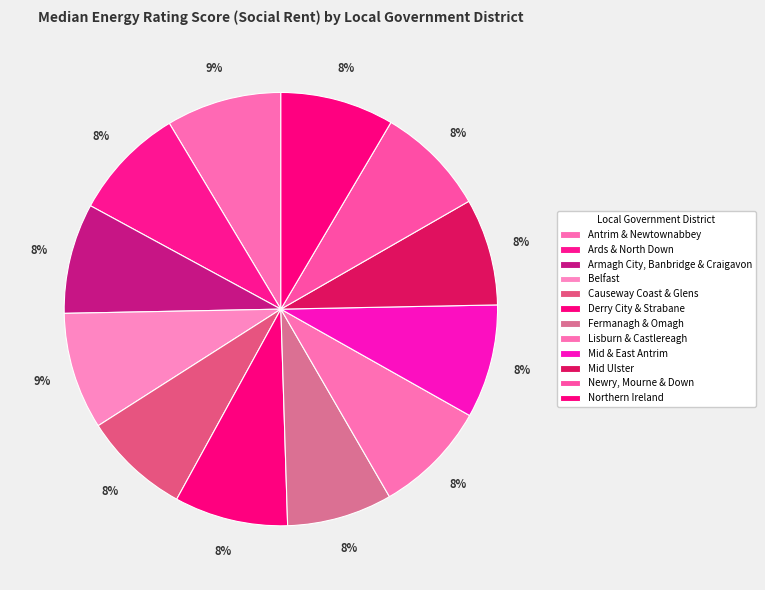

Combined, do Belfast and Northern Ireland account for over 50%?

No